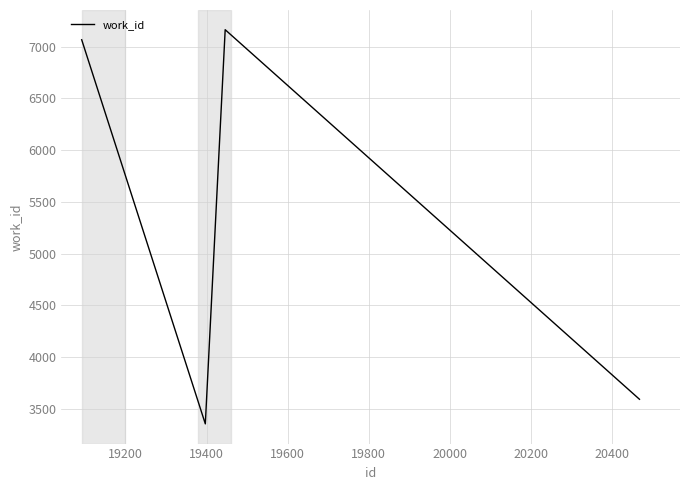

What is the sum of all values?

21177